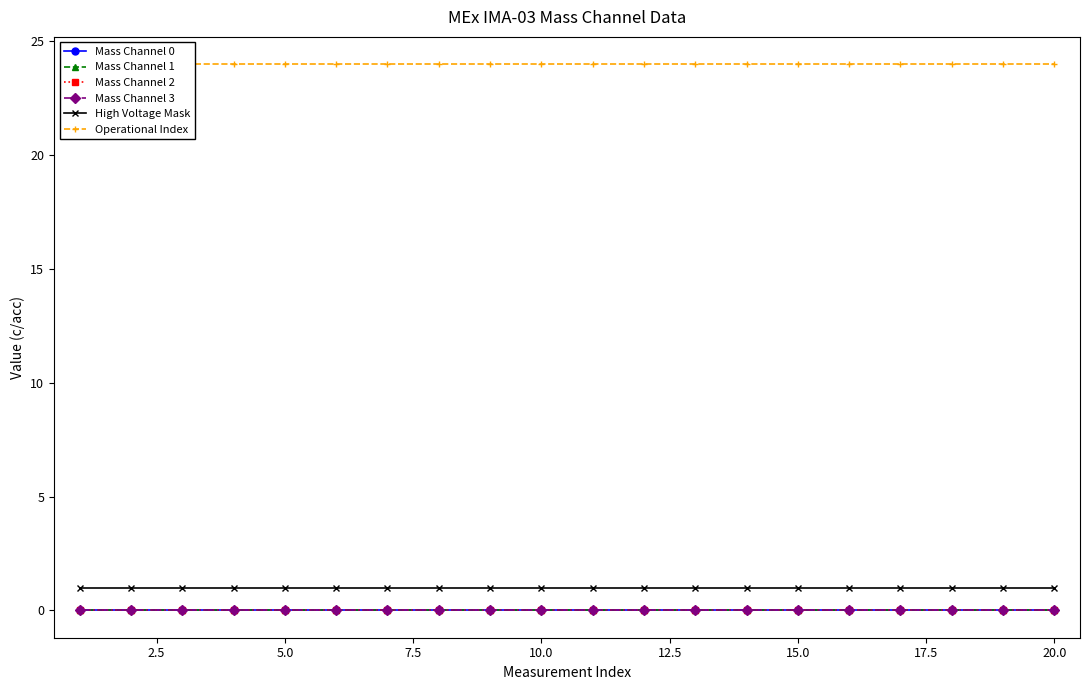

Which series has the largest total across all categories?

Operational Index